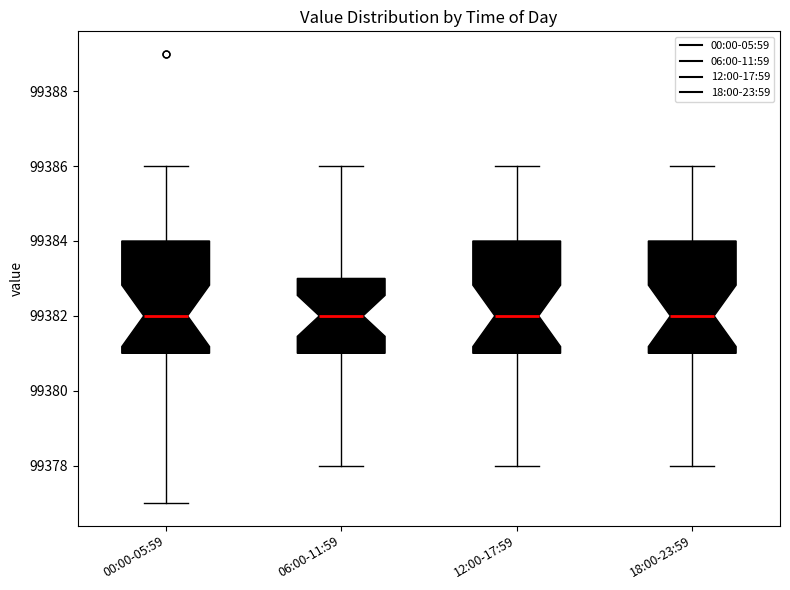

Reading left to right, transcribe this box plot: for each box, give where its median line is, the range the box spans, and where its two whiskers end, as read against the y-axis. The values are not printed on the chart, so give them approximately, as read against the axis.

00:00-05:59: median 99382, box 99381 to 99384, whiskers 99377 to 99386
06:00-11:59: median 99382, box 99381 to 99383, whiskers 99378 to 99386
12:00-17:59: median 99382, box 99381 to 99384, whiskers 99378 to 99386
18:00-23:59: median 99382, box 99381 to 99384, whiskers 99378 to 99386